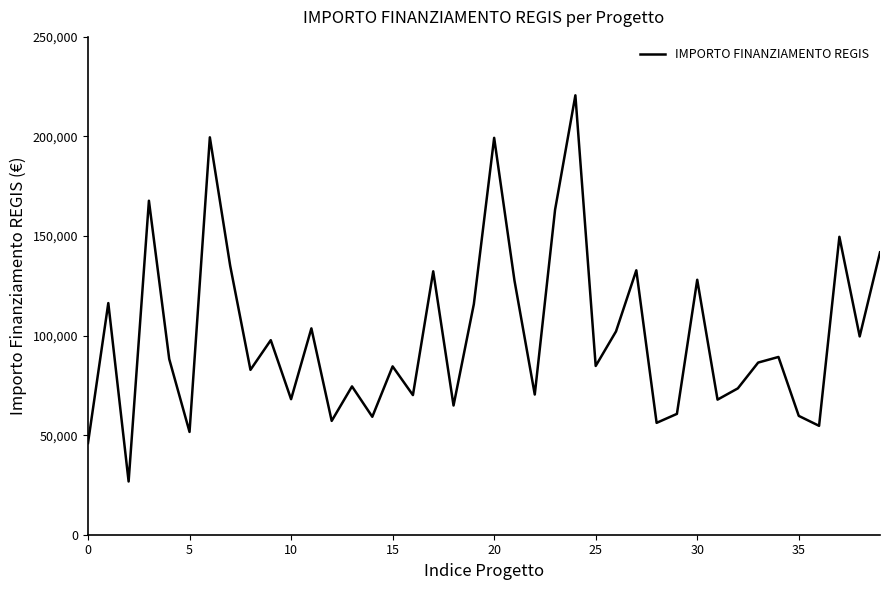

What is the sum of all values?

4010202.8